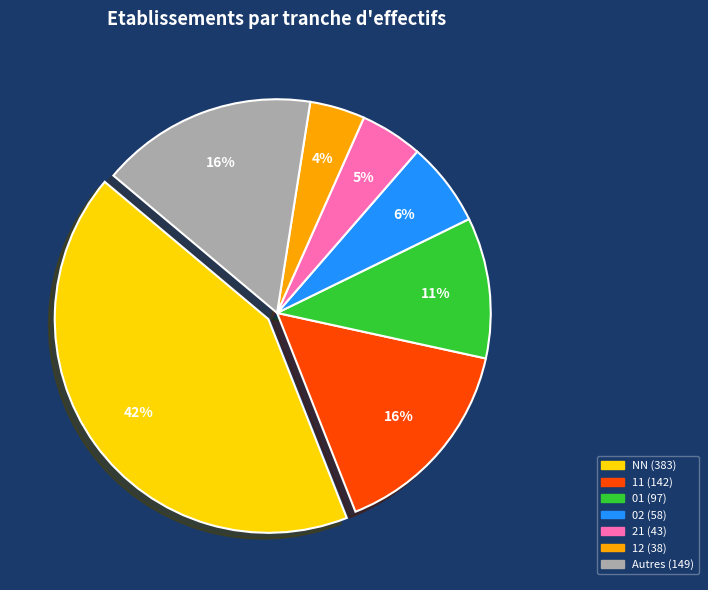

Does any single category account for the majority?

No